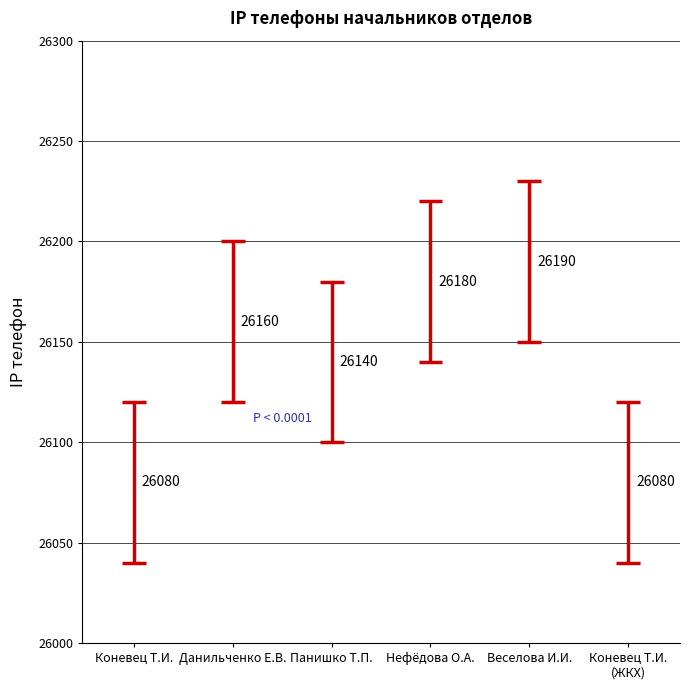

How many values are below 26160?

3